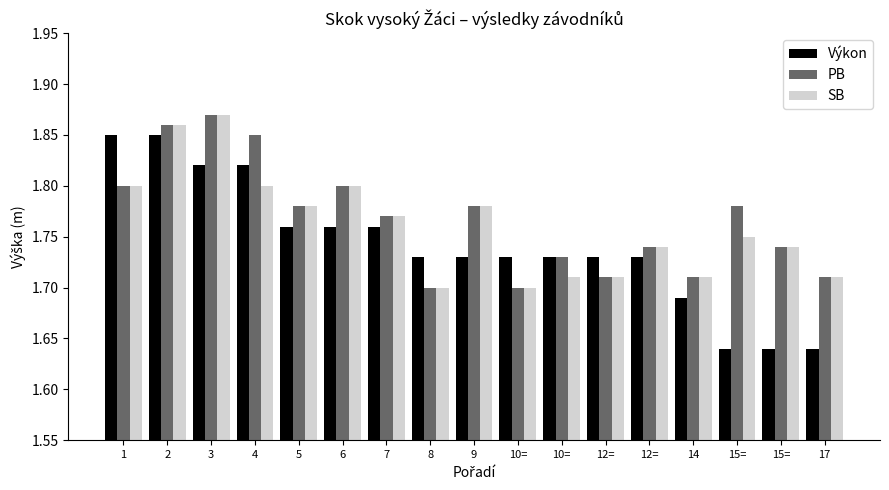

What is the total value across all series at 4?

5.5